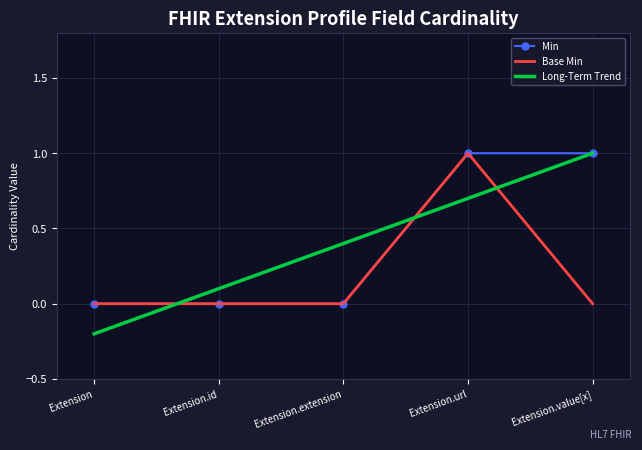

Reading left to right, list all the values displayed in this chart.

Min: 0.0	0.0	0.0	1.0	1.0
Base Min: 0.0	0.0	0.0	1.0	0.0
Long-Term Trend: -0.2	0.1	0.4	0.7	1.0